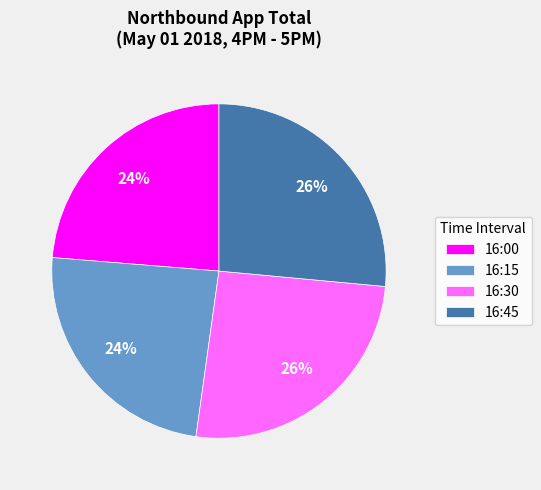

Approximately how many times larger is the value at 16:30 compared to 16:15?

1.1